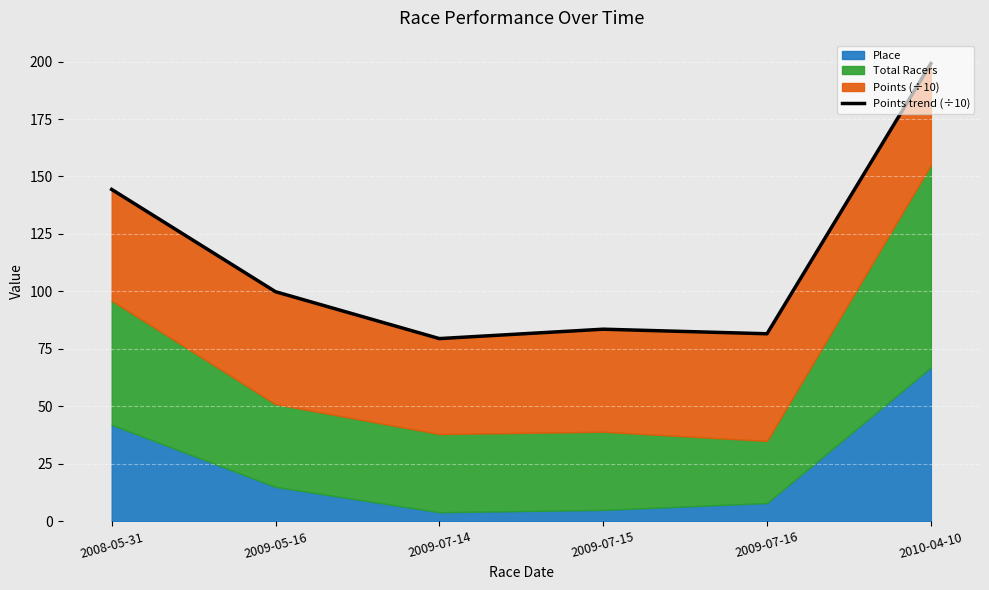

What is the change in value from 2009-07-14 to 2010-04-10?

+119.6